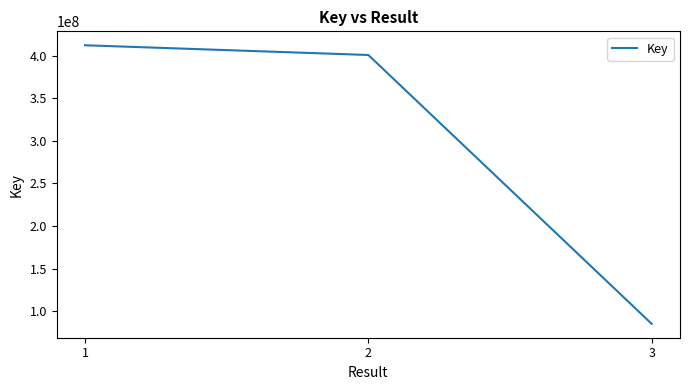

Reading left to right, extract all data points from this chart.

1=412264138	2=400847686	3=85321892